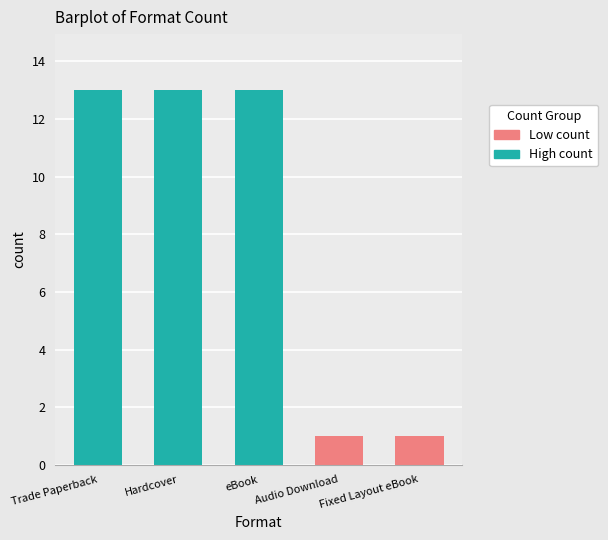

True or false: the data shows 18 at eBook.

False